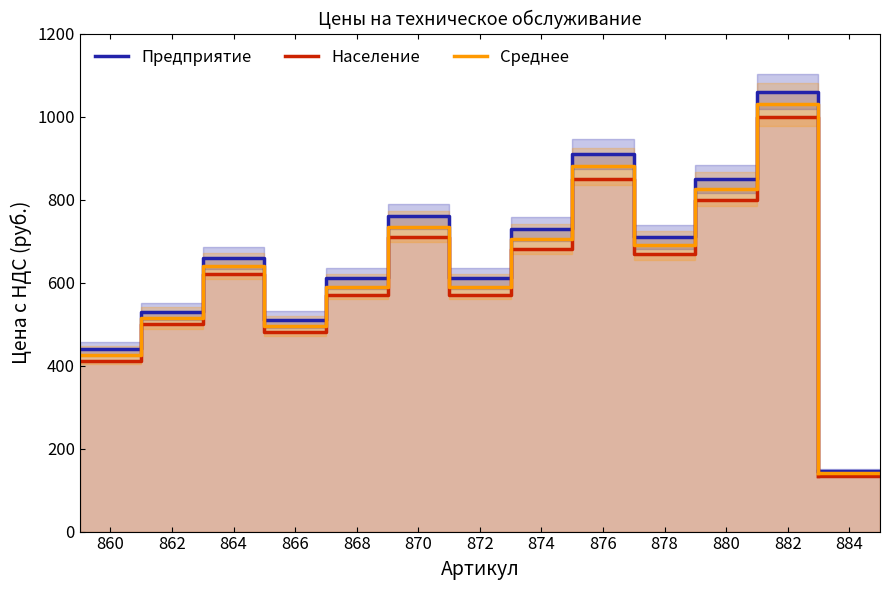

What is the sum of all Среднее values?

8260